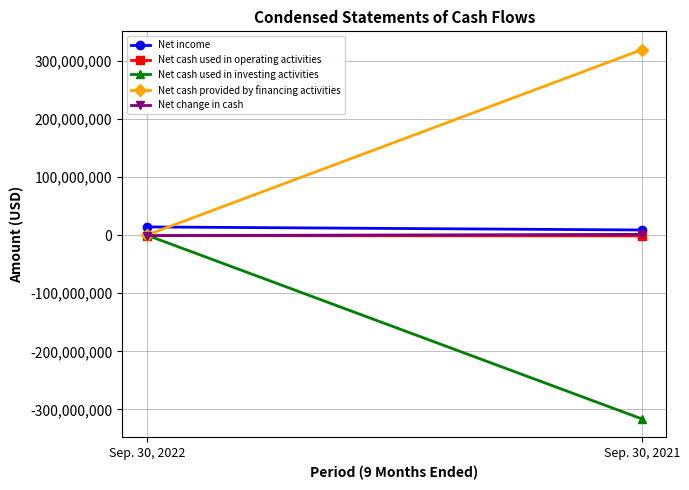

What is the sum of the Net cash used in operating activities values at Sep. 30, 2022 and Sep. 30, 2021?

-2313976